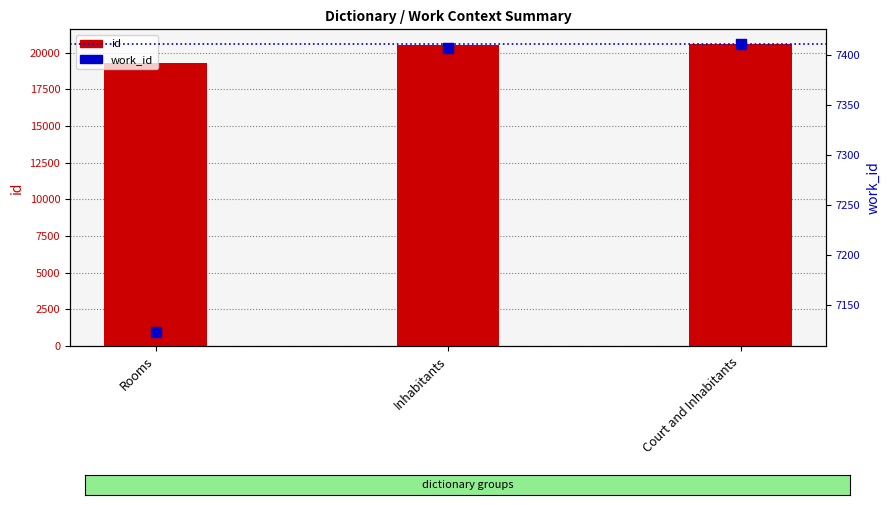

Which series has the largest total across all categories?

id